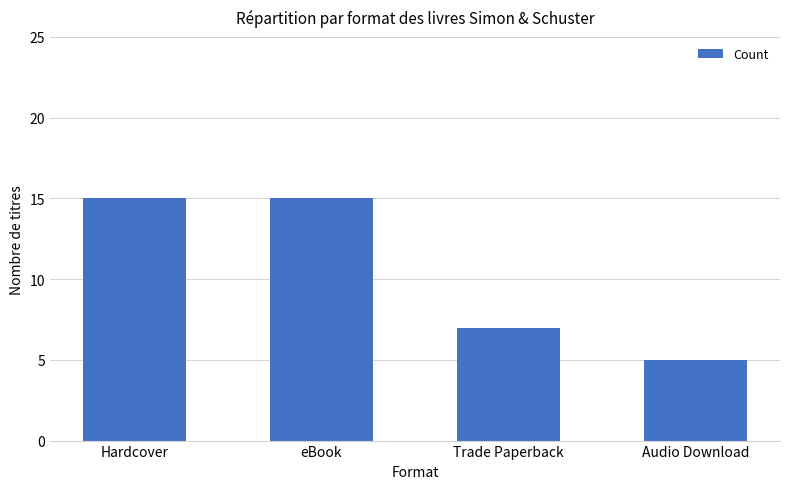

The value at Trade Paperback is 7. True or false?

True